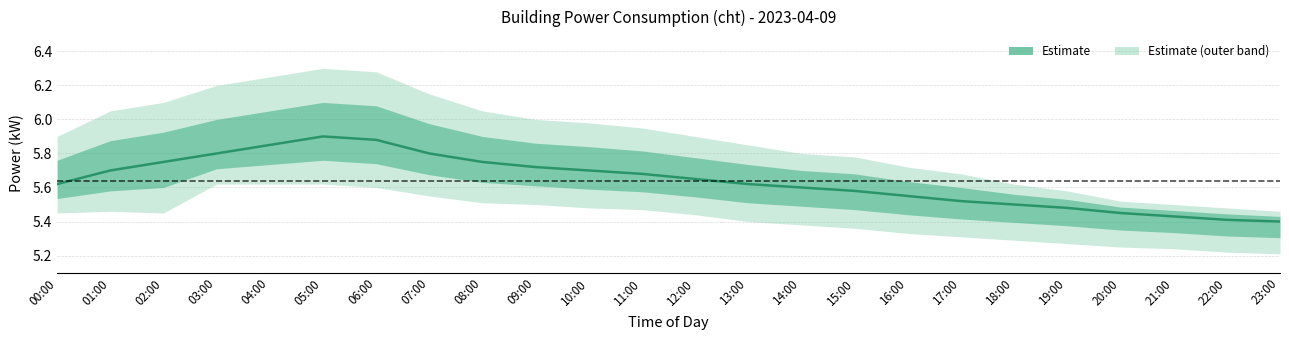

True or false: there are more than 0 points higher than both neighbors.

True